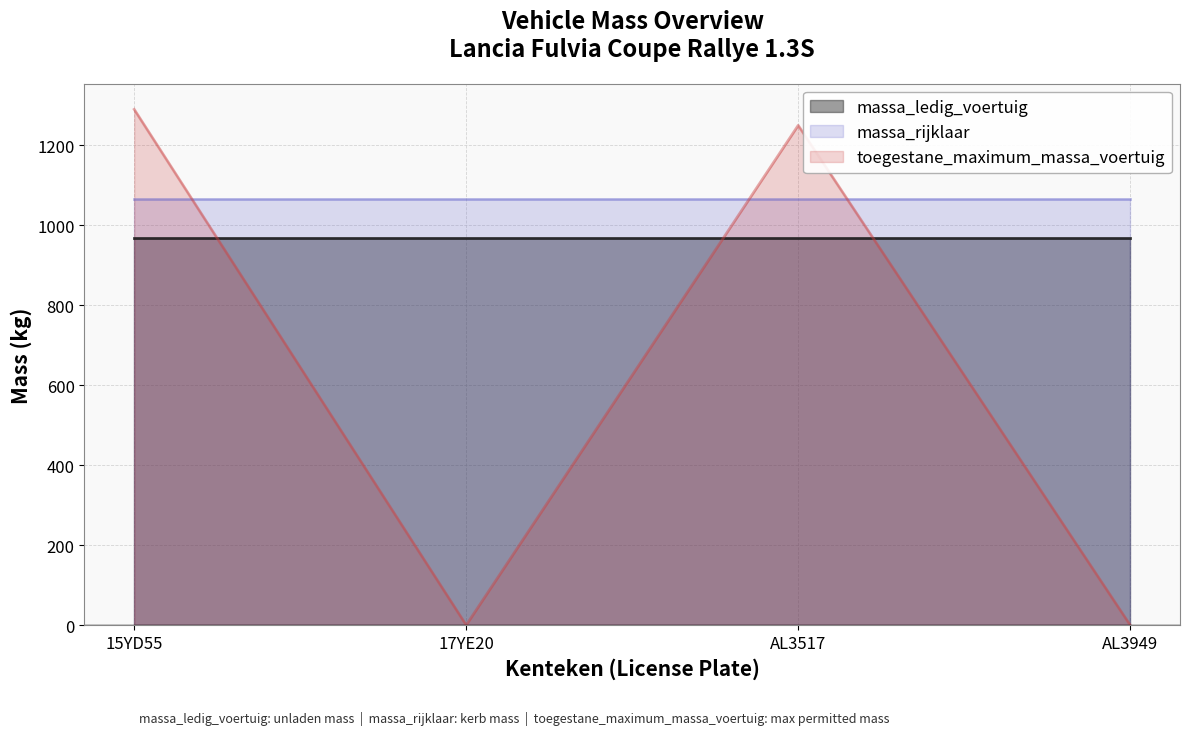

The massa_ledig_voertuig series shows 967 at AL3949. True or false?

True